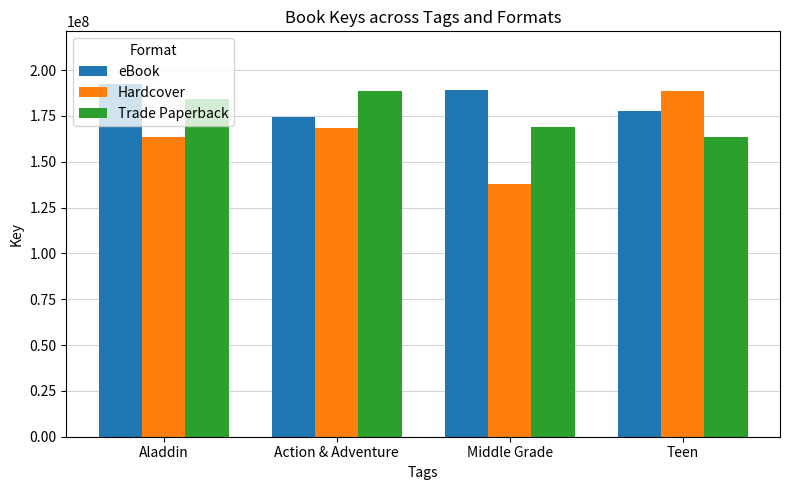

How many eBook values are between 177616524 and 192345133?

3